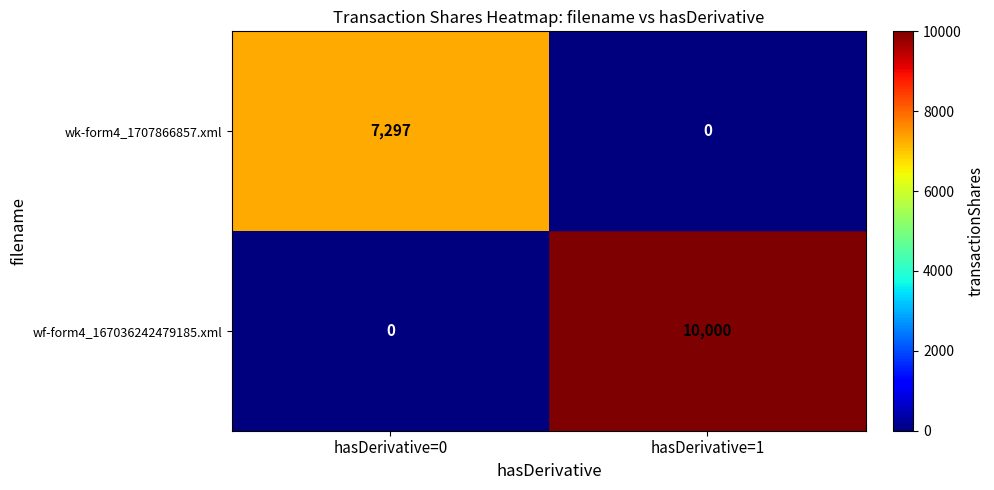

At how many categories does at least one series exceed 3963?

2